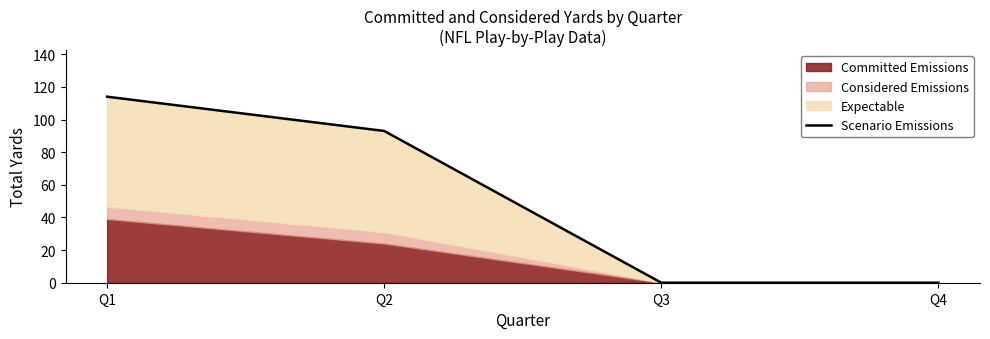

Reading right to left, list all the values displayed in this chart.

Q4=0	Q3=0	Q2=93	Q1=114